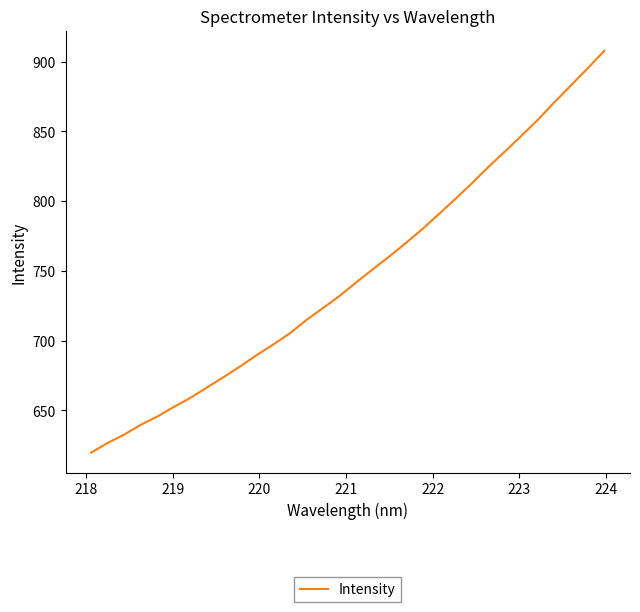

True or false: there are more than 0 points higher than both neighbors.

False